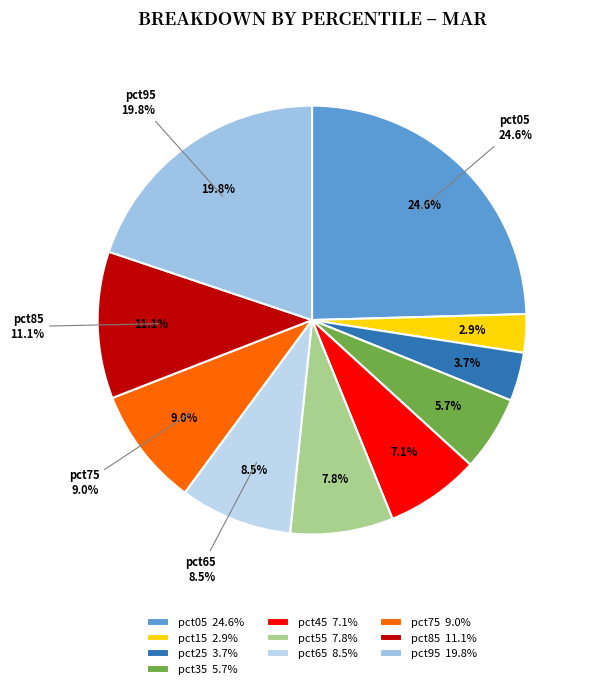

What portion of the pie excludes pct85?

88.9%